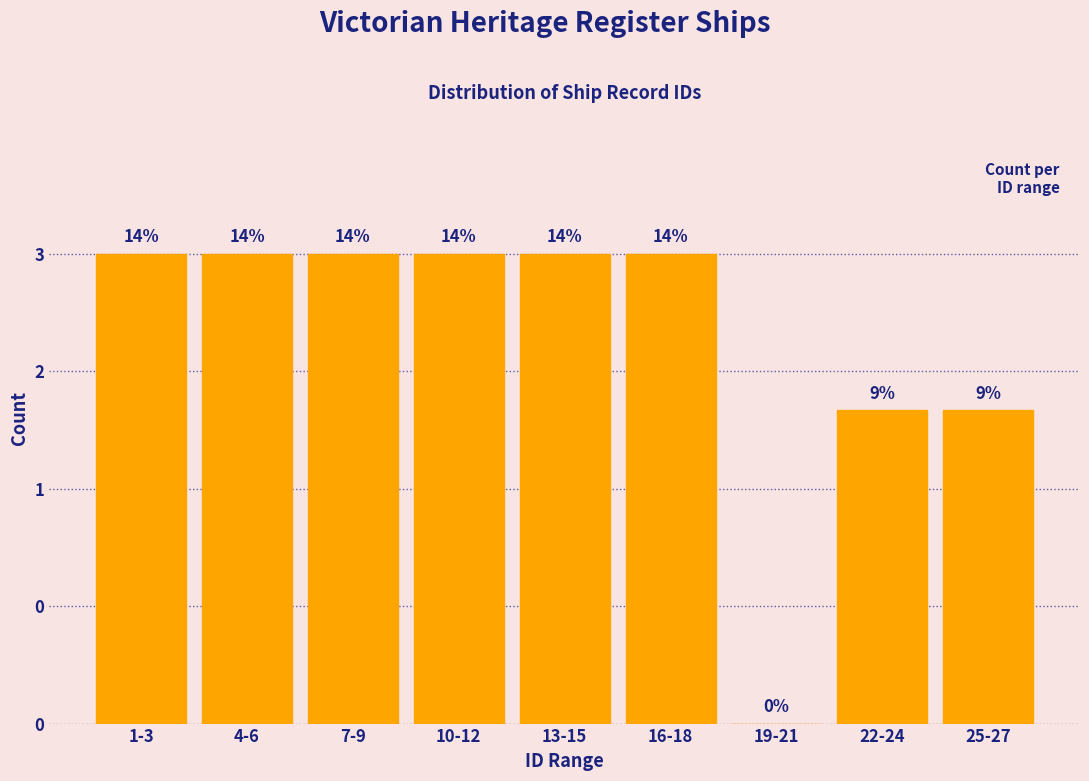

Are the bars horizontal?

No